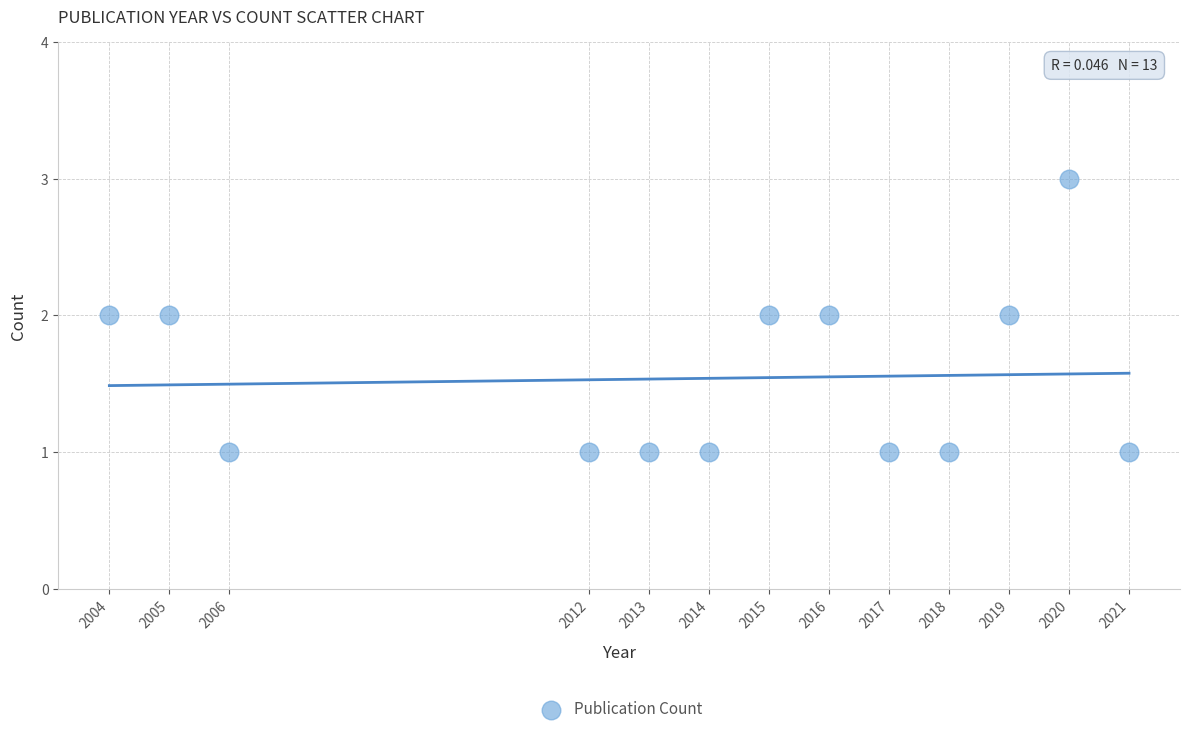

What is the range of X values (max minus min)?

17